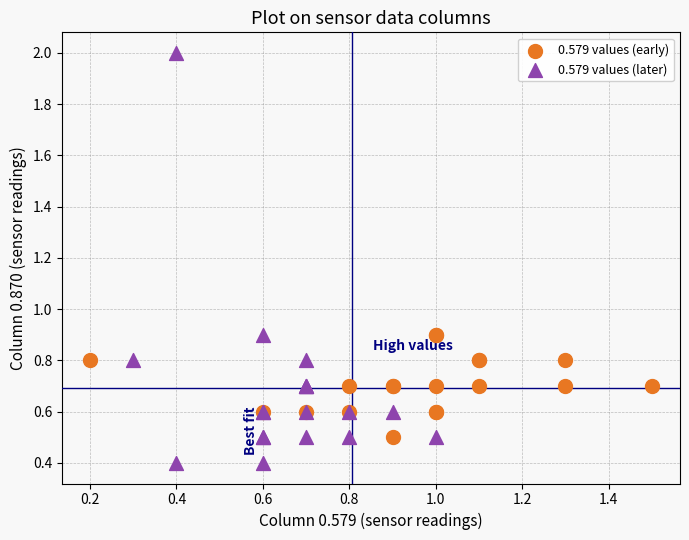

Which series reaches the minimum Y coordinate?

0.579 values (later)